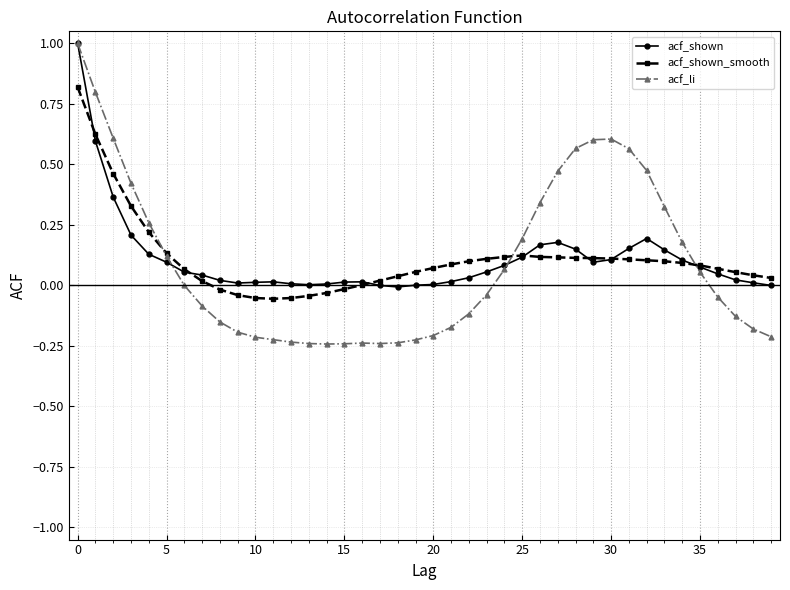

Does the chart have visible grid lines?

Yes